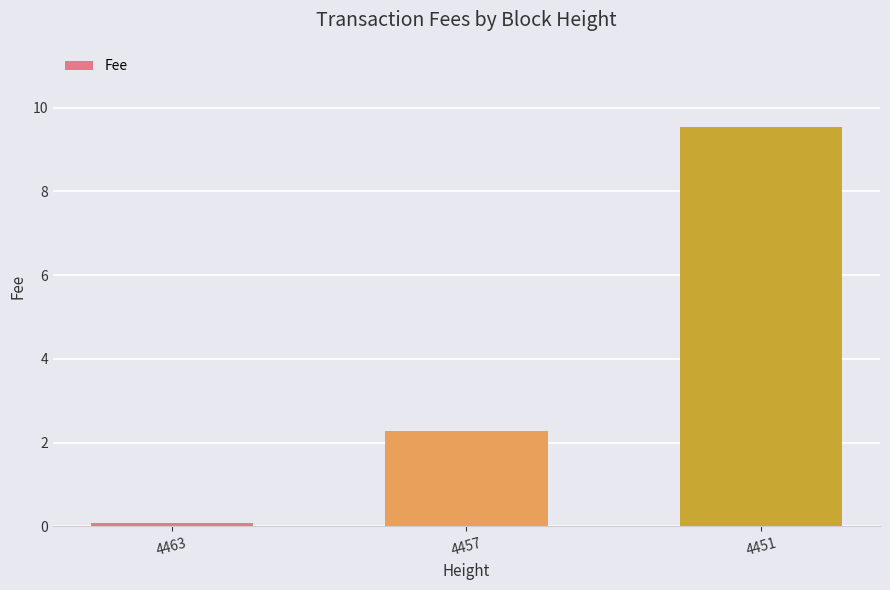

What is the value of the 2nd bar from the left?

2.3